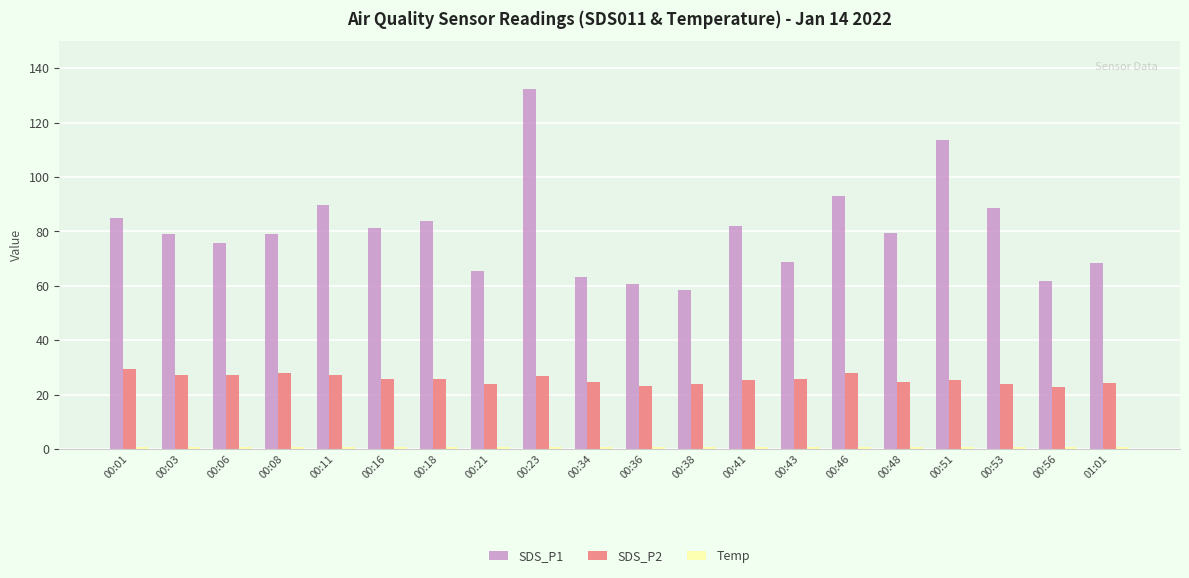

What is the smallest value displayed?

0.8